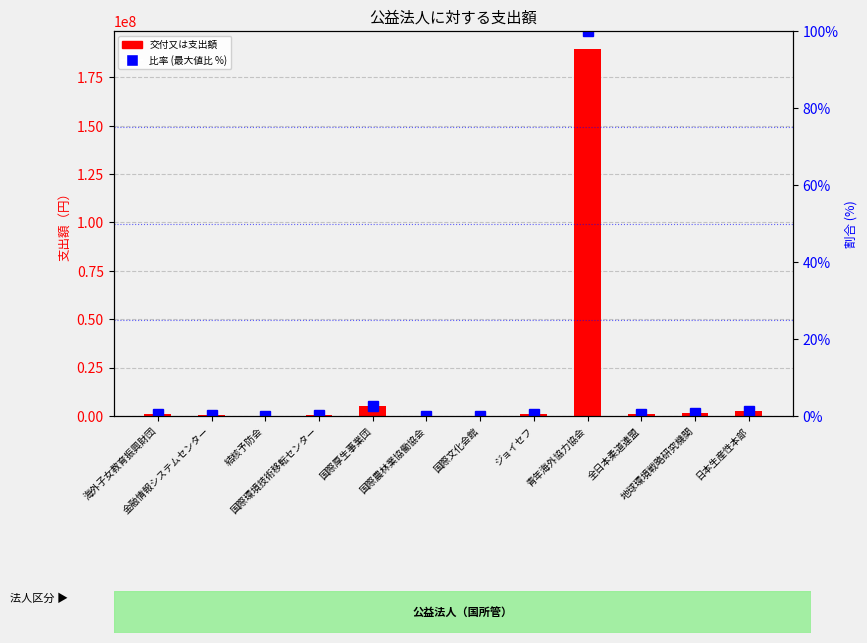

What is the label of the 10th bar from the right?

結核予防会